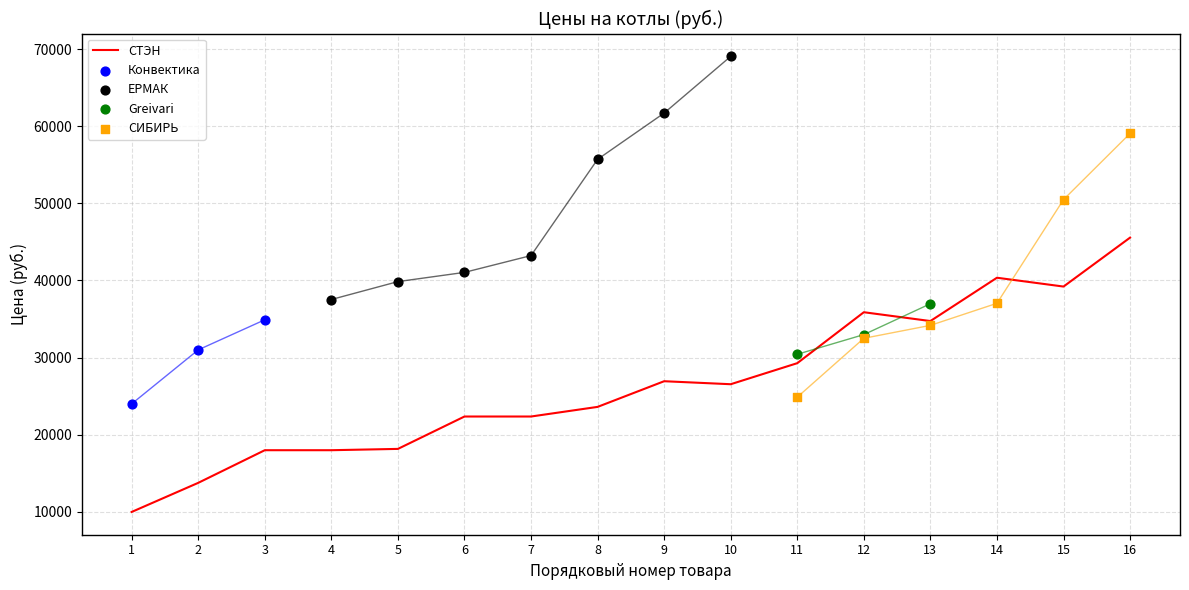

Which series contains the highest Y value?

ЕРМАК